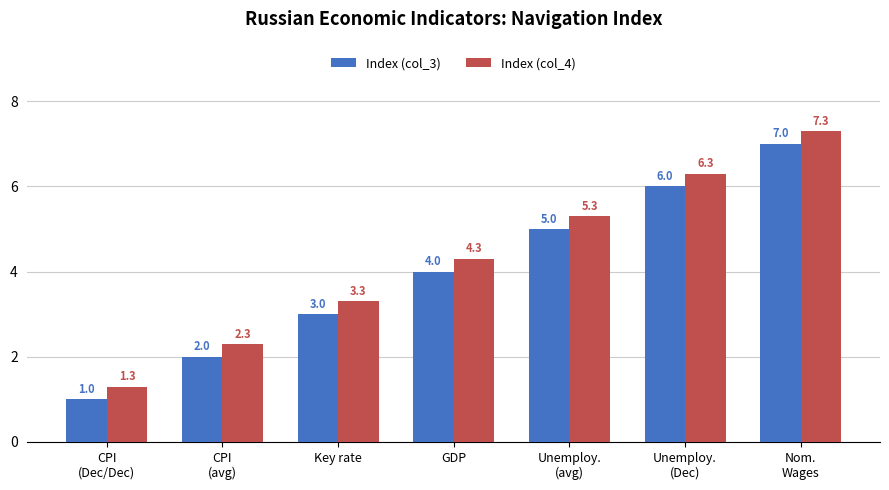

What is the sum of the Index (col_4) values at CPI
(avg) and CPI
(Dec/Dec)?

3.6